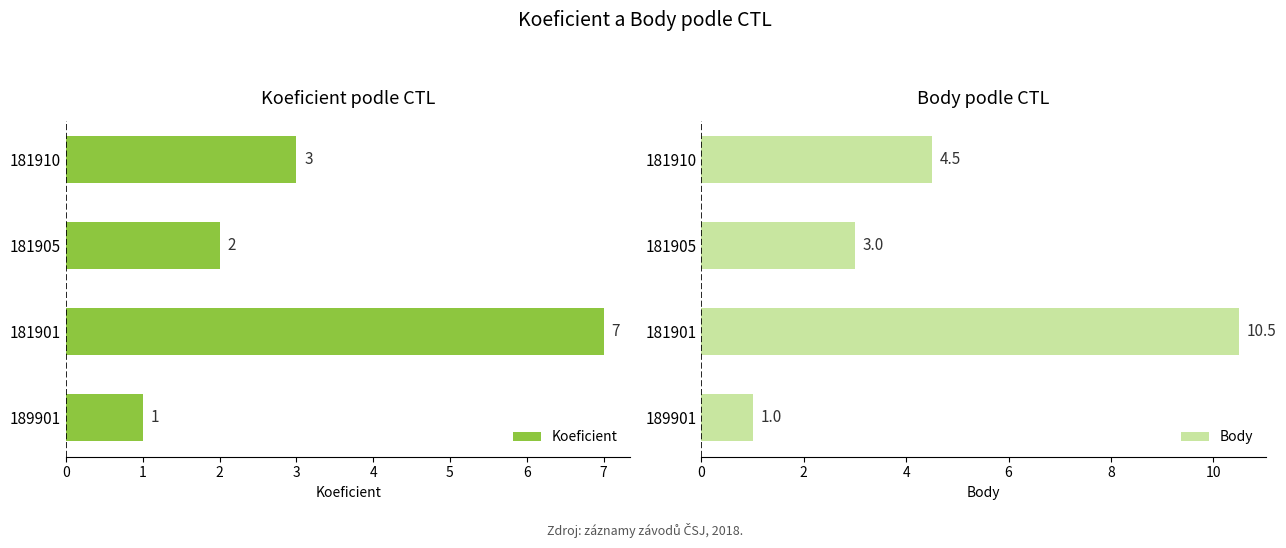

At which label does Koeficient reach its minimum?

189901